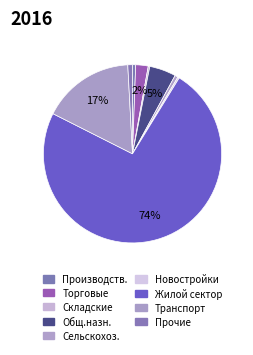

Which category has the biggest portion of the pie?

Жилой сектор